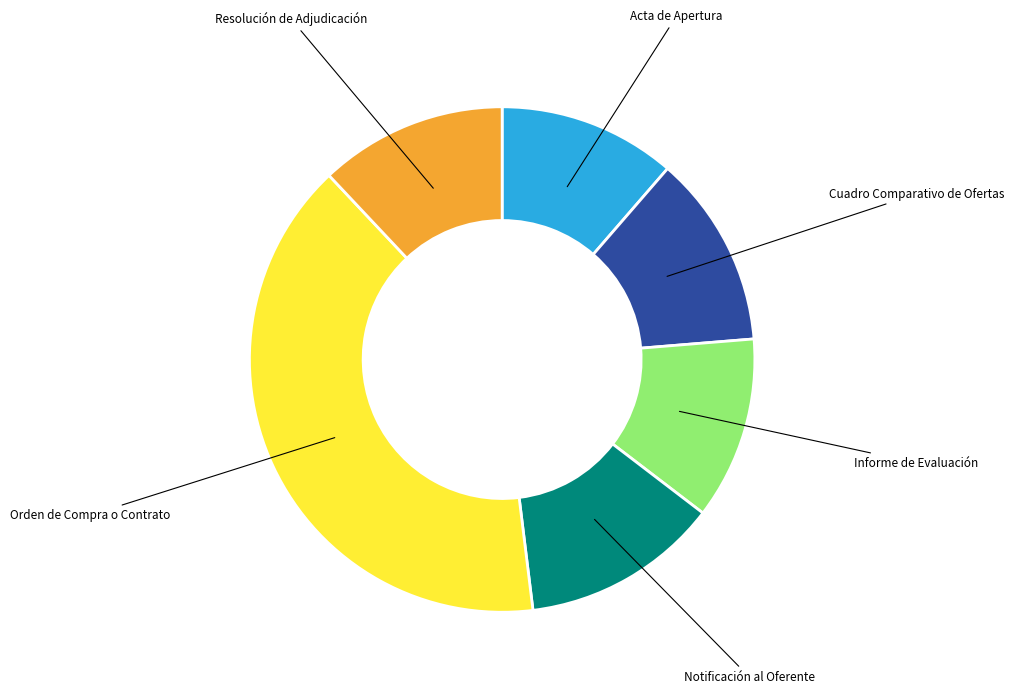

Does any single category account for the majority?

No